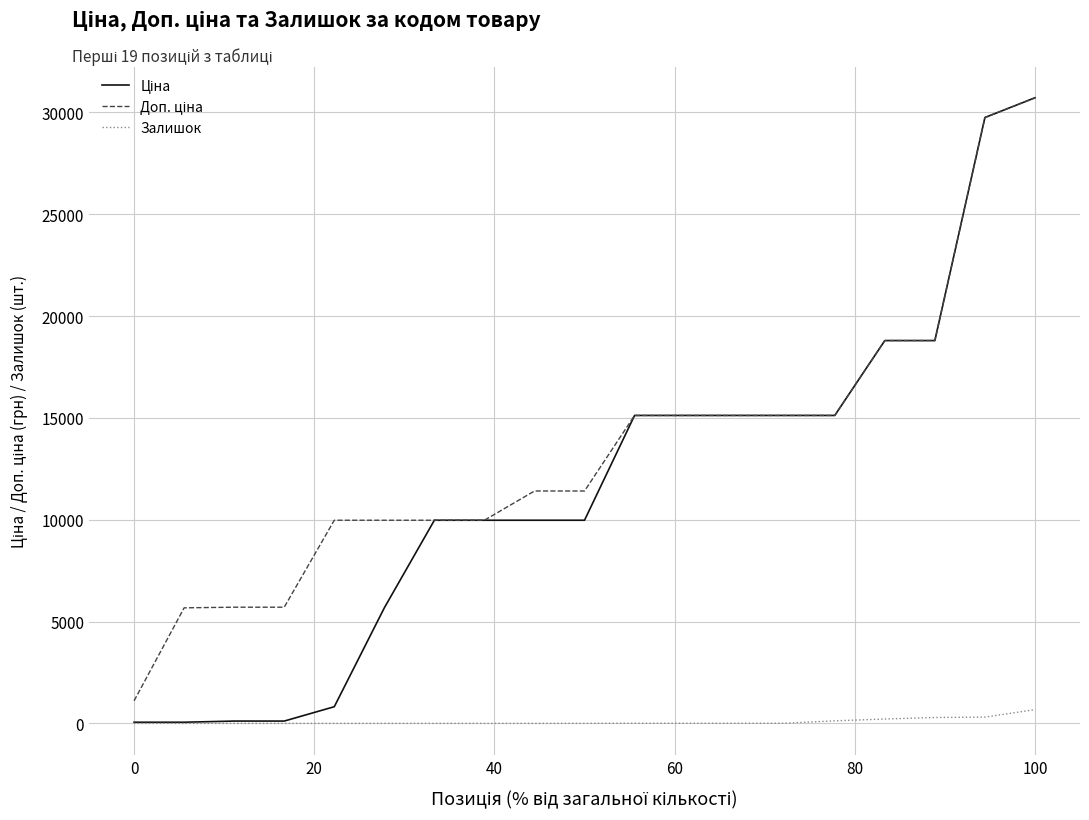

What is the sum of all Залишок values?

1644.0